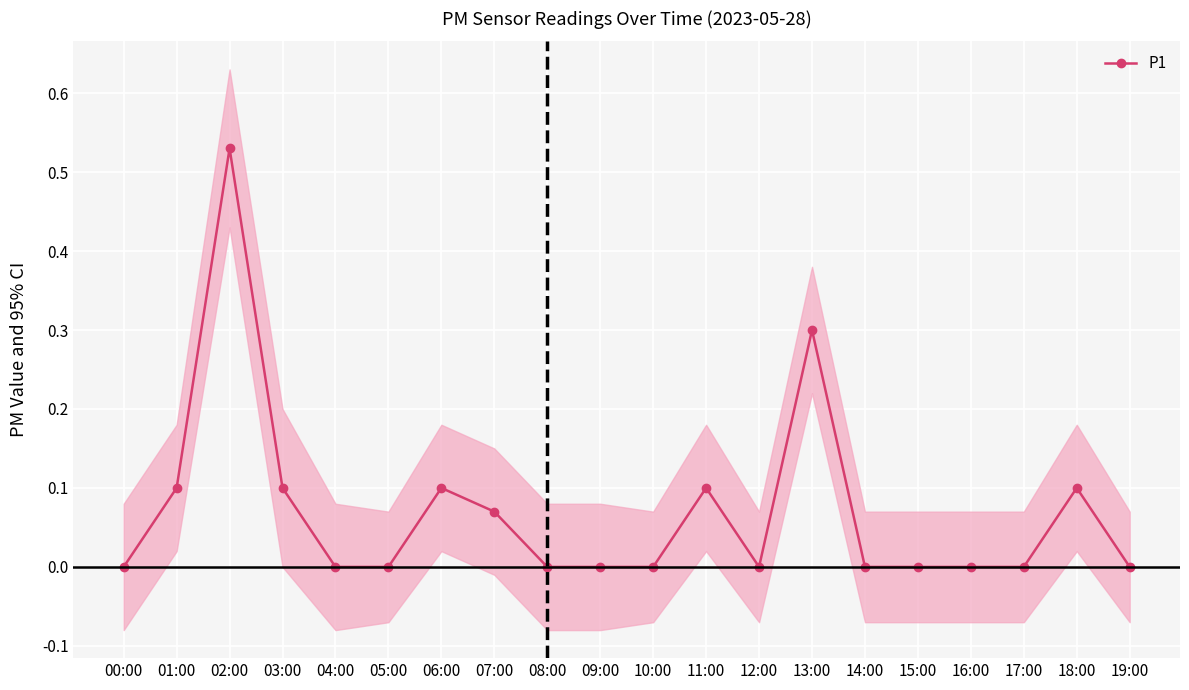

What is the label of the 20th point from the right?

00:00